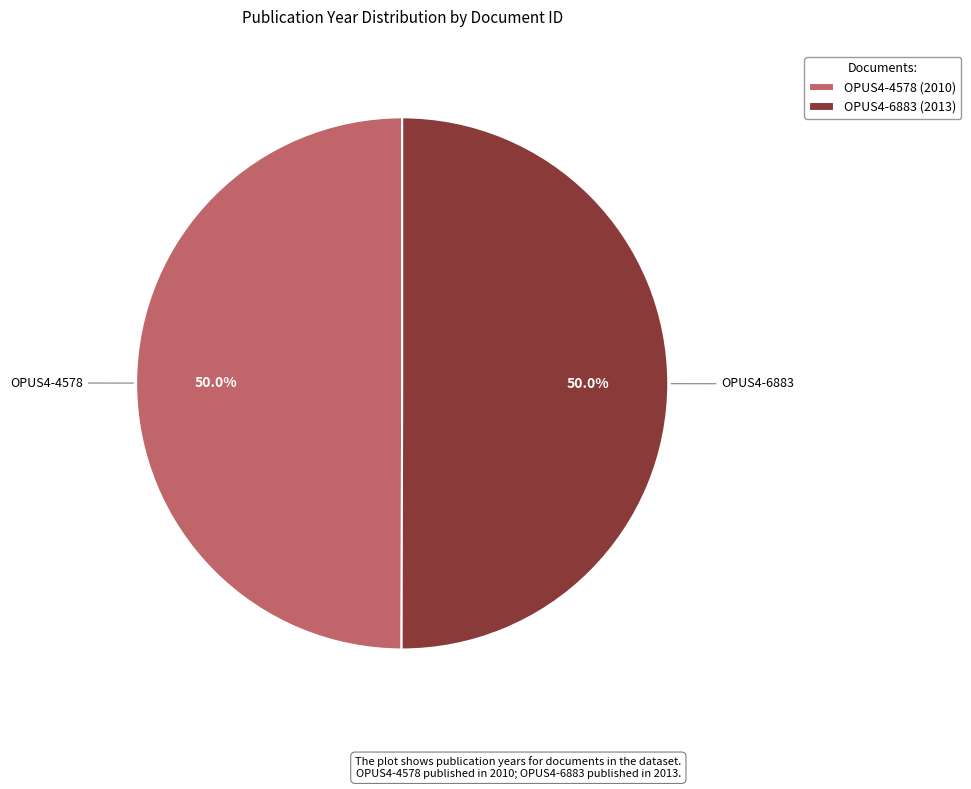

How many slices are in this pie chart?

2